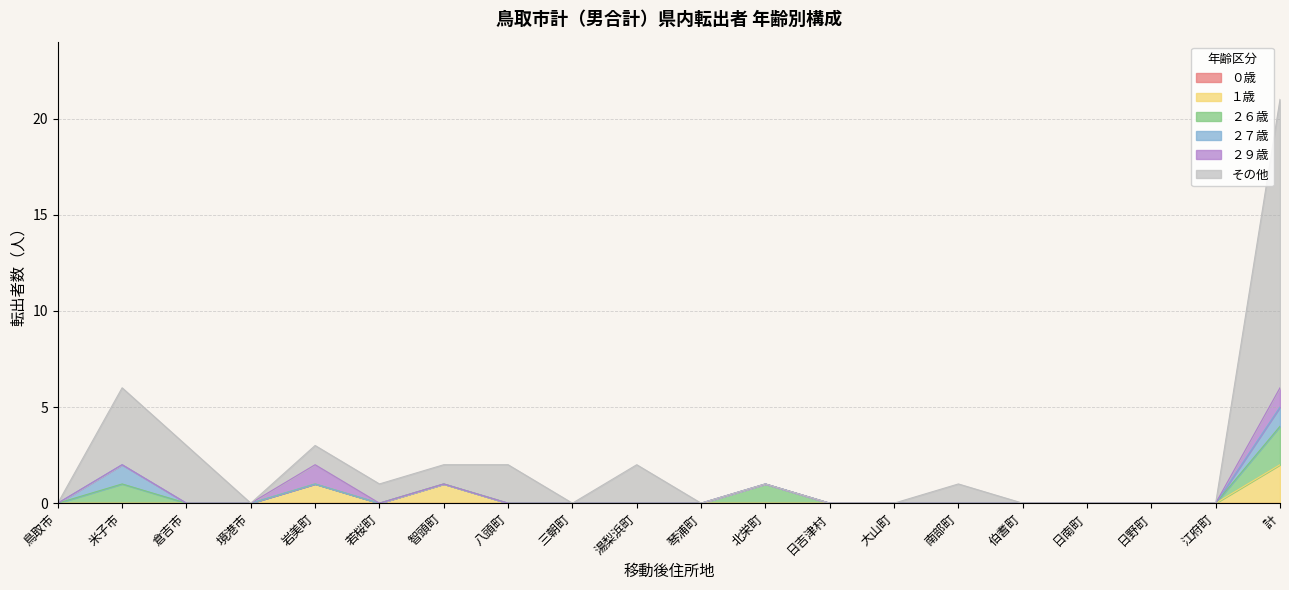

Read the 倉吉市 value at 計.

3